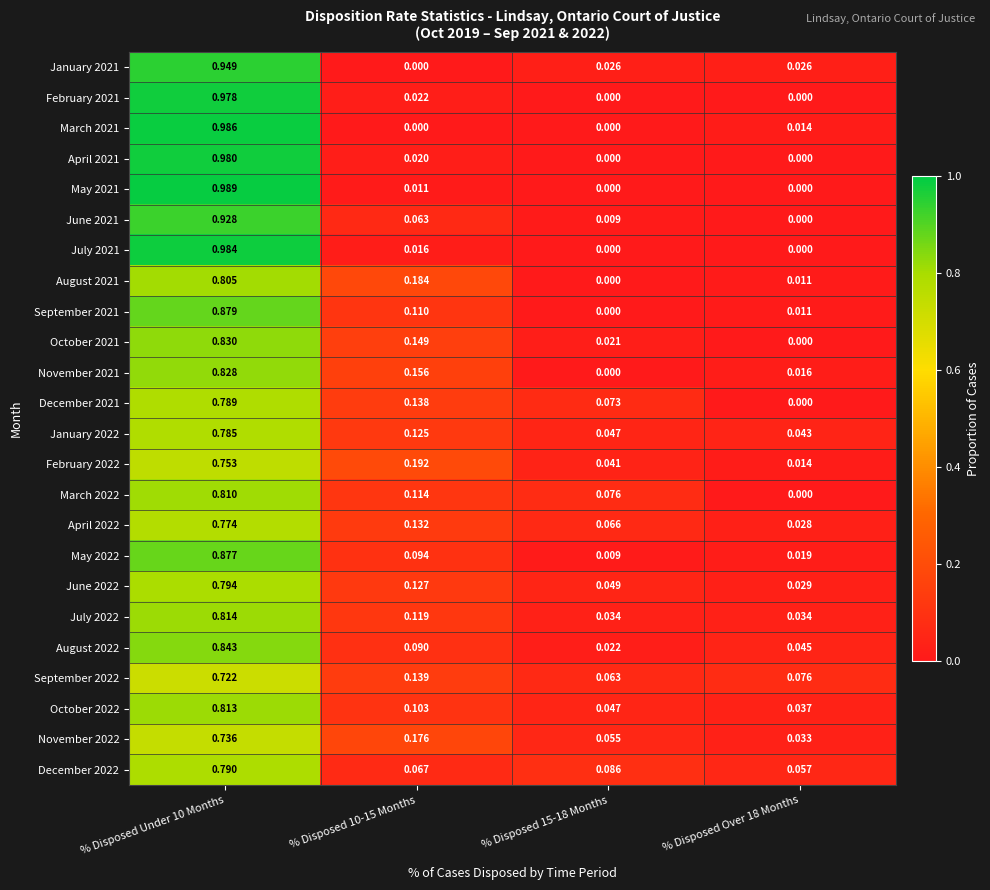

Rank the series at % Disposed Under 10 Months from lowest to highest value.

September 2022, November 2022, February 2022, April 2022, January 2022, December 2021, December 2022, June 2022, August 2021, March 2022, October 2022, July 2022, November 2021, October 2021, August 2022, May 2022, September 2021, June 2021, January 2021, February 2021, April 2021, July 2021, March 2021, May 2021